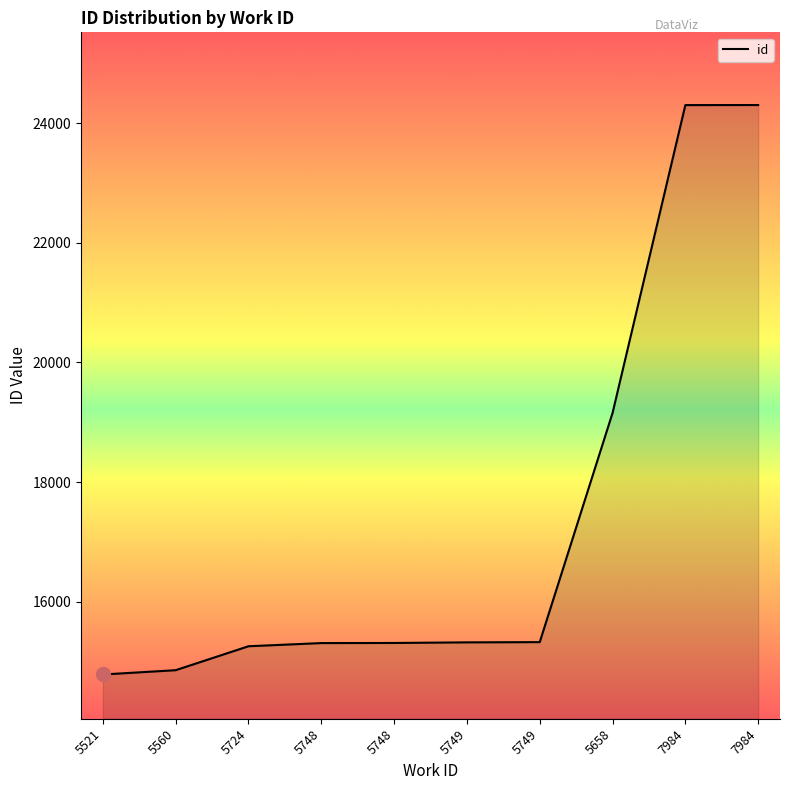

Which category has the highest value across all series?

7984